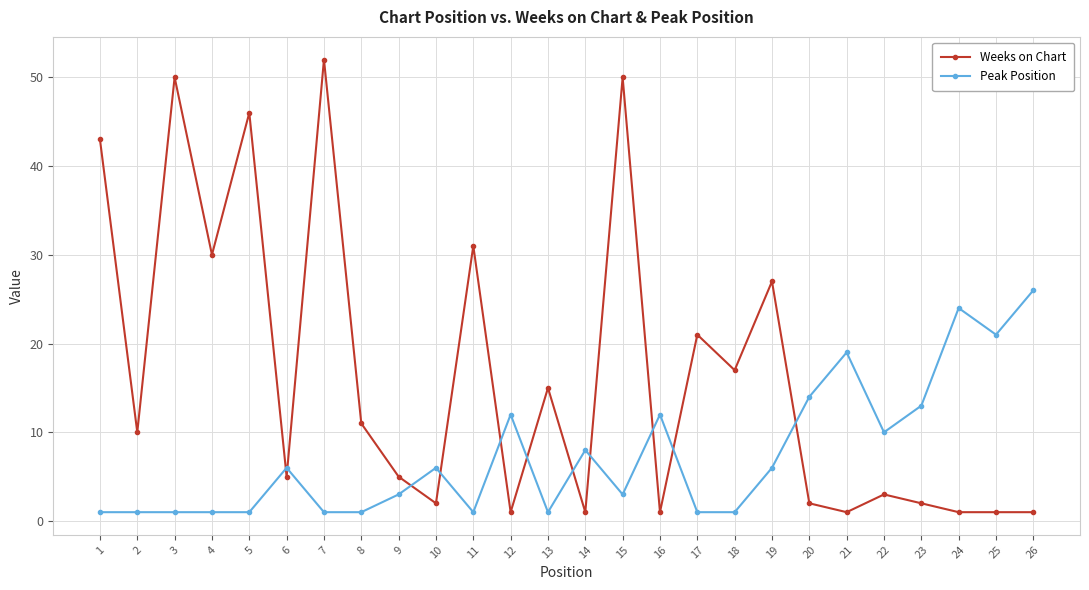

The Peak Position series shows 5 at 15. True or false?

False